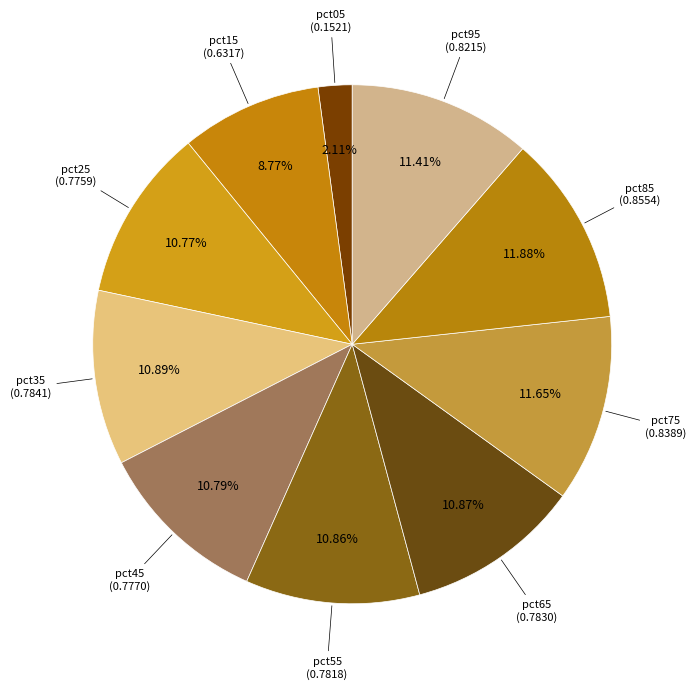

Does pct25 account for over 50% of the chart?

No